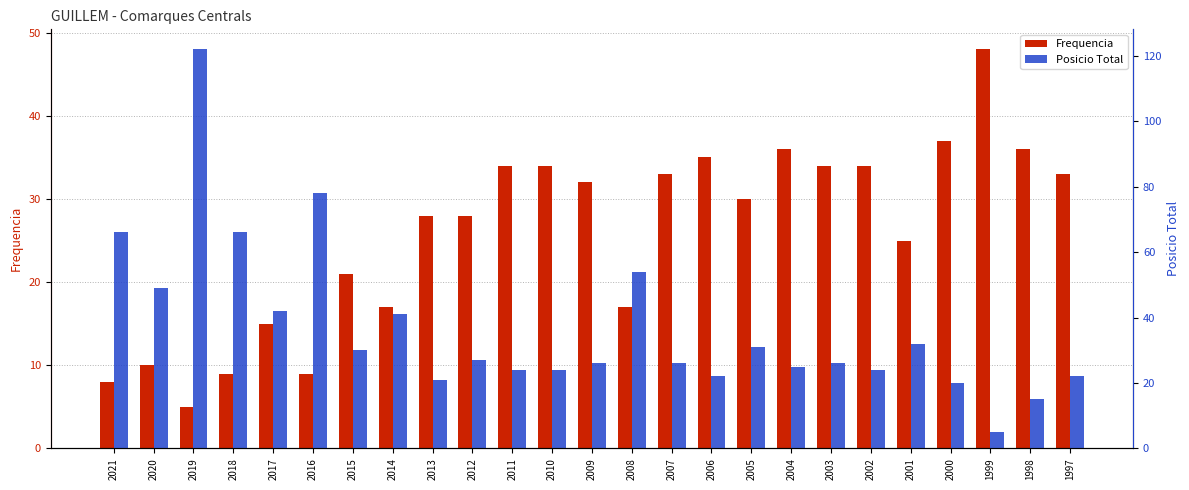

How many groups of bars are there?

25